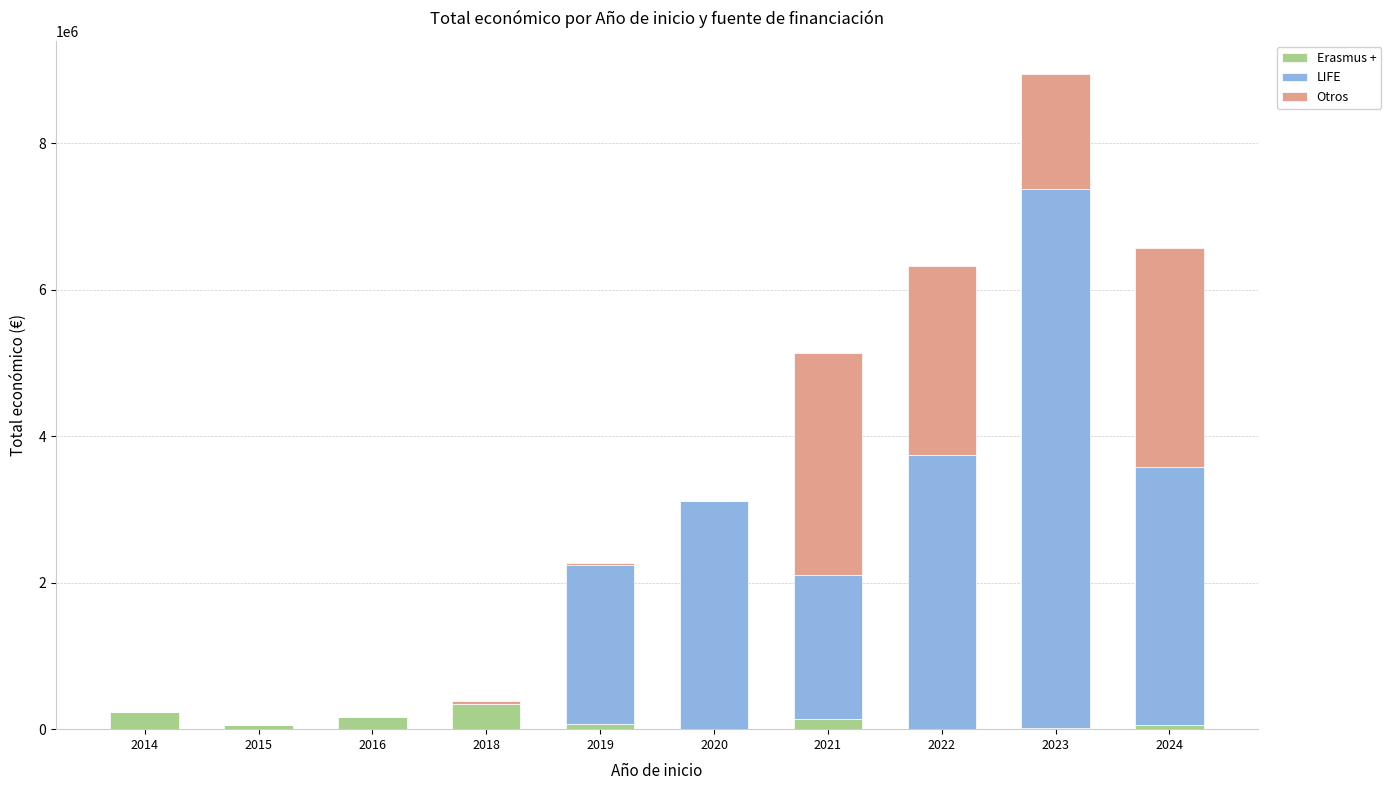

What is the value of the Erasmus + bar at the 10th from the left?

60000